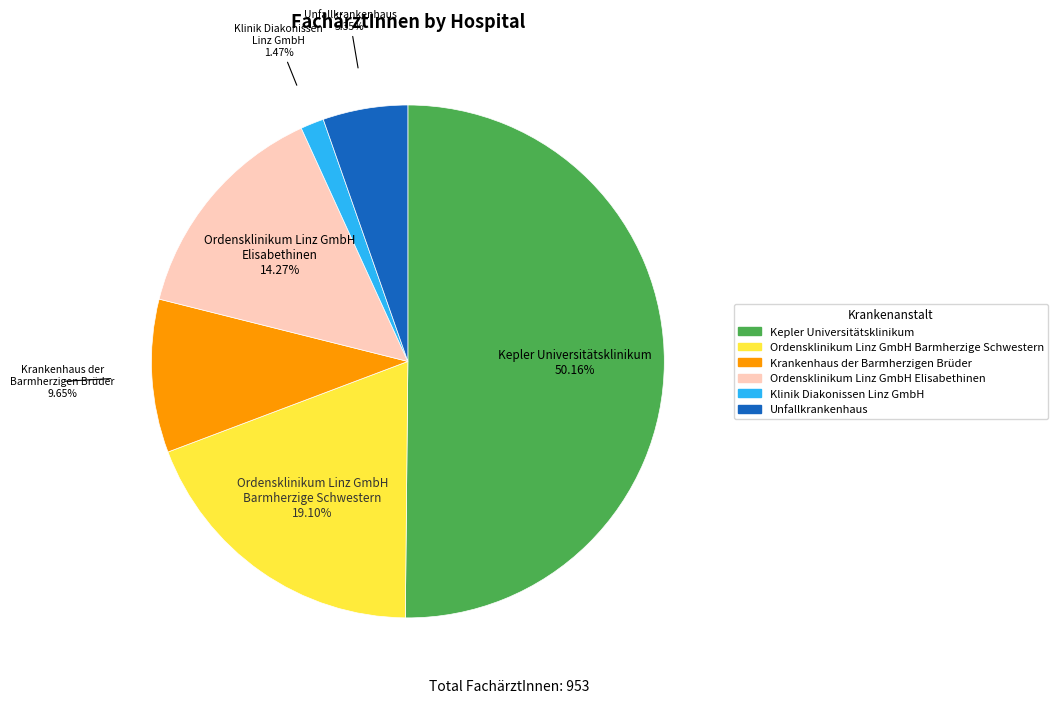

Is it true that Klinik Diakonissen Linz GmbH is 11% of the pie?

False